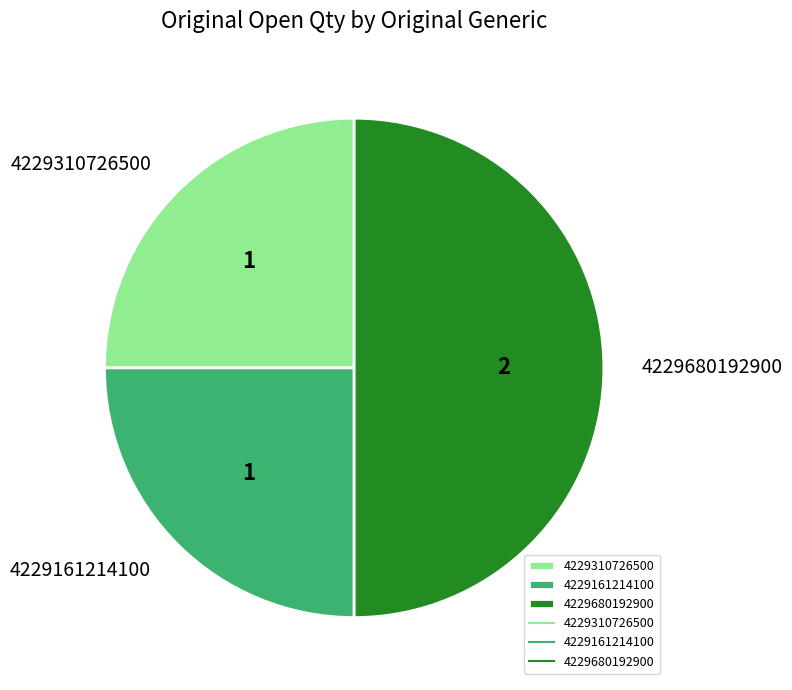

Is 4229310726500 the majority of the pie?

No